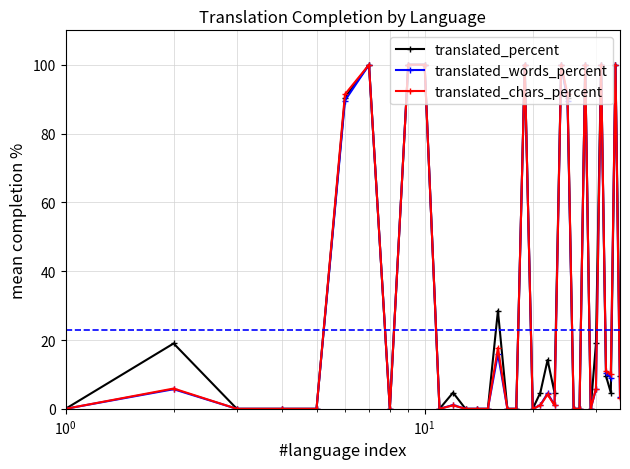

How many lines are shown in the chart?

3